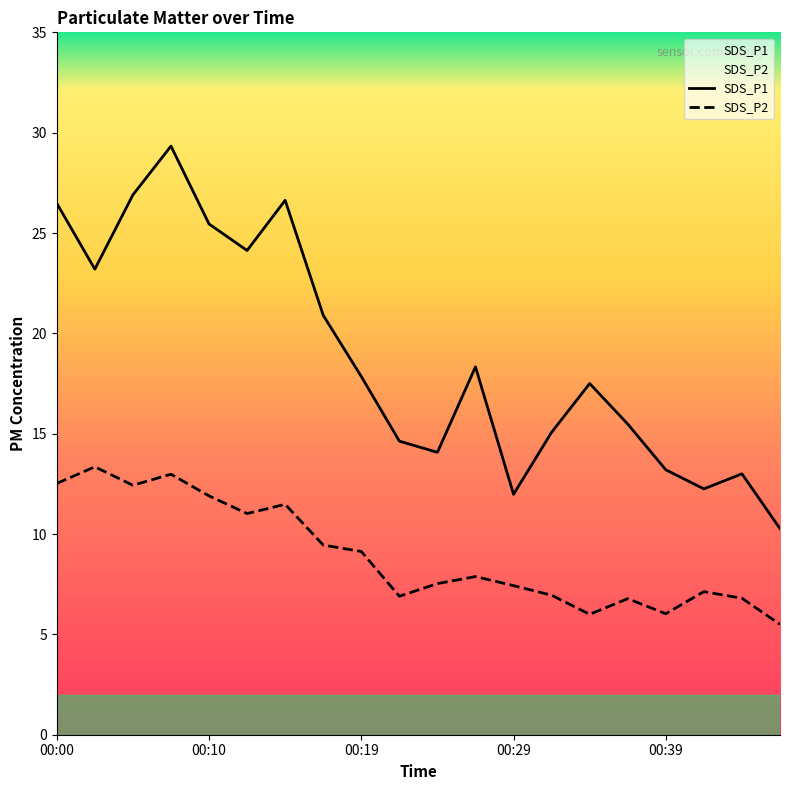

How many series are shown in this chart?

2